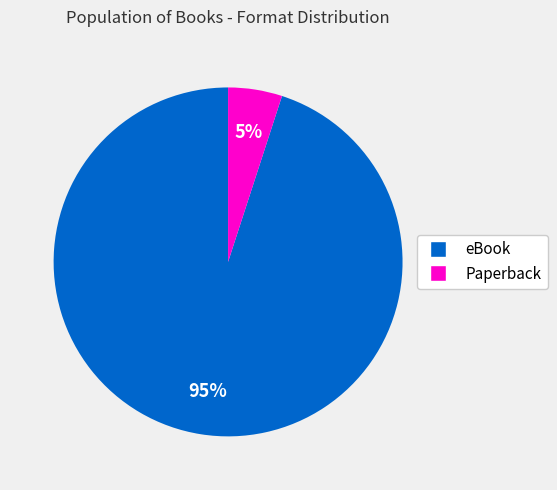

To the nearest percent, what is the difference between the Paperback and eBook slice percentages?

90%